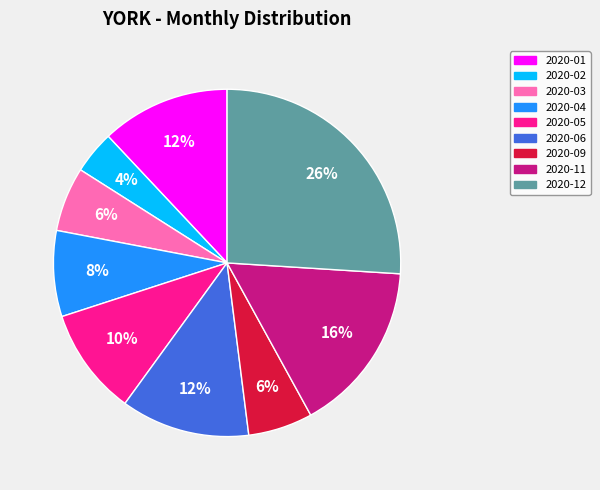

Is there any slice that represents more than half of the pie?

No